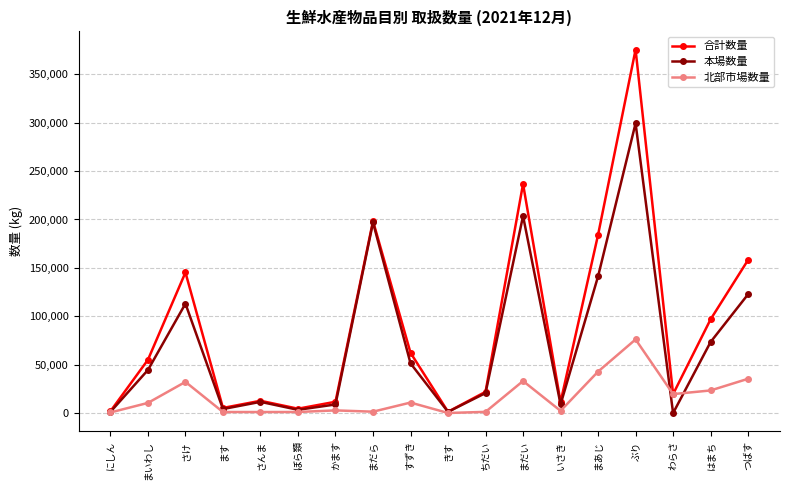

Does the chart display data point markers on the line(s)?

Yes